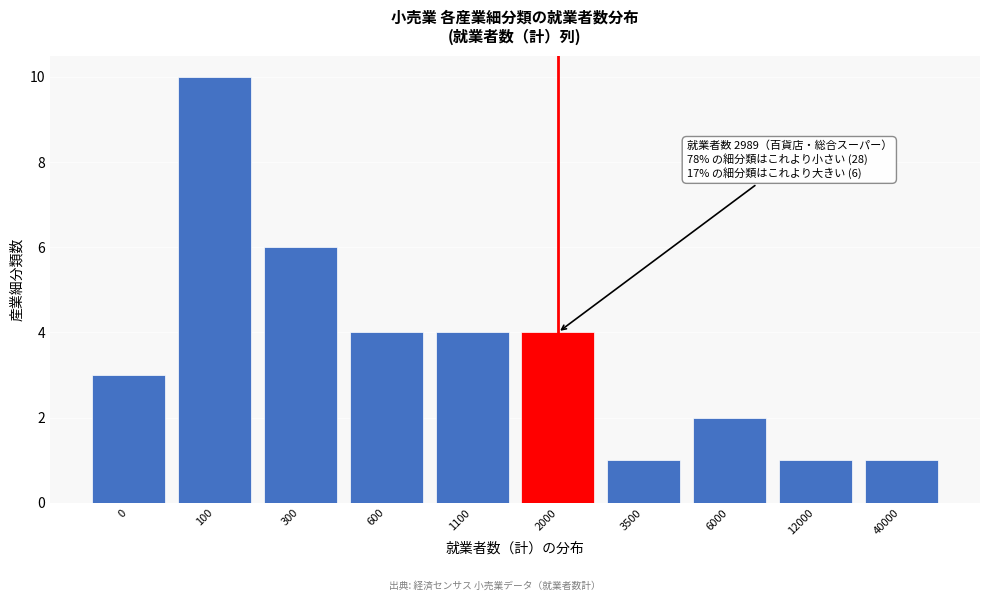

Reading left to right, what are all the values shown in this chart?

3	10	6	4	4	4	1	2	1	1